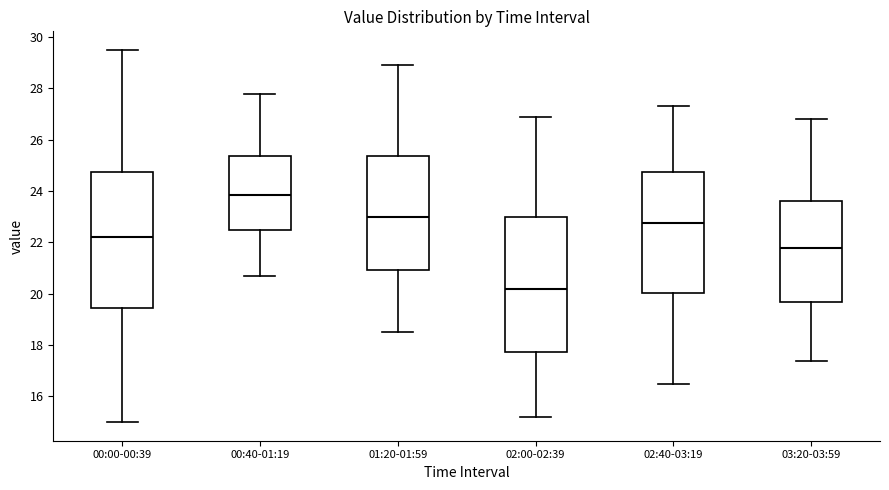

Reading left to right, read every box against the y-axis: the position of its median line, the range the box covers, and the ends of its whiskers. The values are not printed on the chart, so give them approximately, as read against the axis.

00:00-00:39: median 22.2, box 19.4 to 24.8, whiskers 15.0 to 29.6
00:40-01:19: median 23.8, box 22.4 to 25.4, whiskers 20.8 to 27.8
01:20-01:59: median 23.0, box 21.0 to 25.4, whiskers 18.6 to 29.0
02:00-02:39: median 20.2, box 17.8 to 23.0, whiskers 15.2 to 27.0
02:40-03:19: median 22.8, box 20.0 to 24.8, whiskers 16.6 to 27.4
03:20-03:59: median 21.8, box 19.6 to 23.6, whiskers 17.4 to 26.8